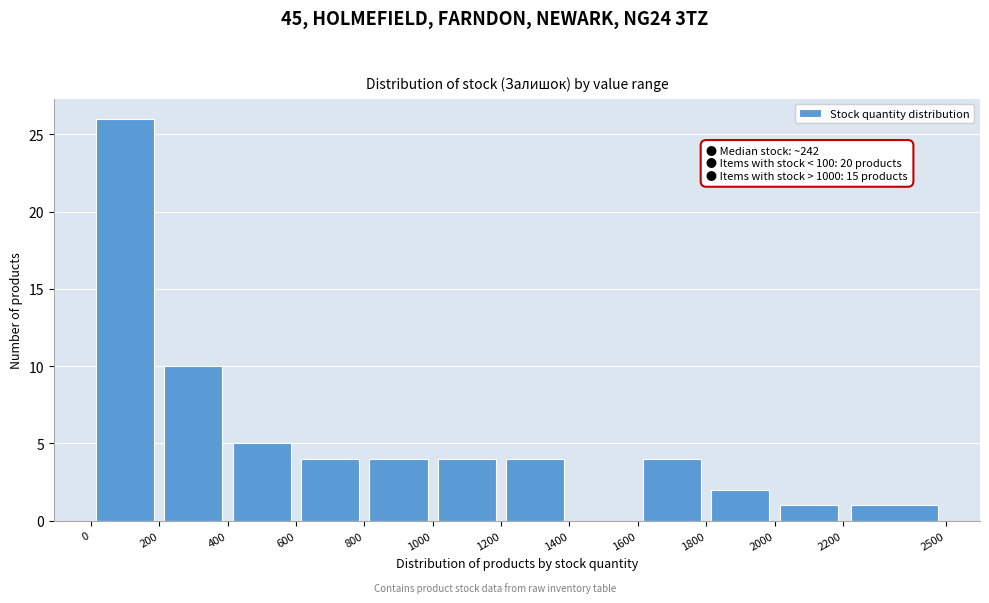

Over which range of the x-axis is the bar tallest?

0 to 200